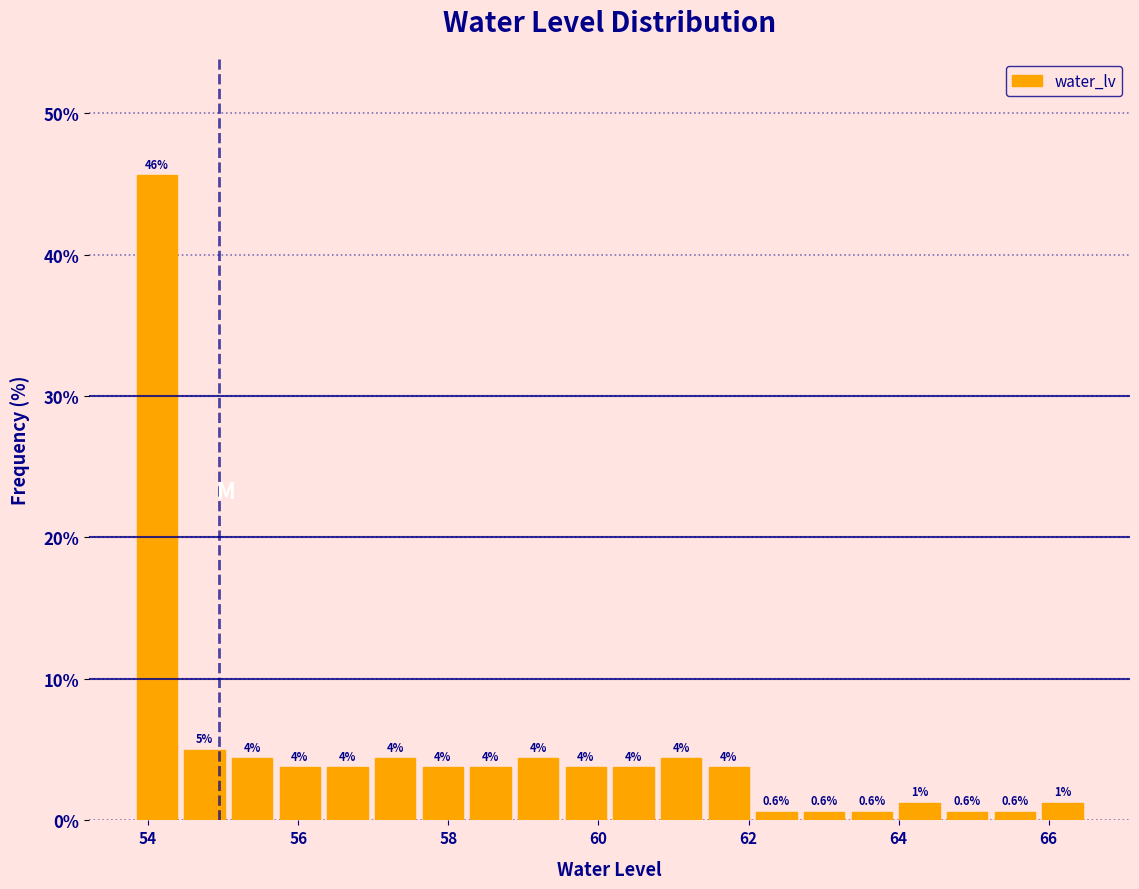

Around what value on the x-axis is the tallest bar? Give the approximate position of its centre, as read against the axis.

54.2